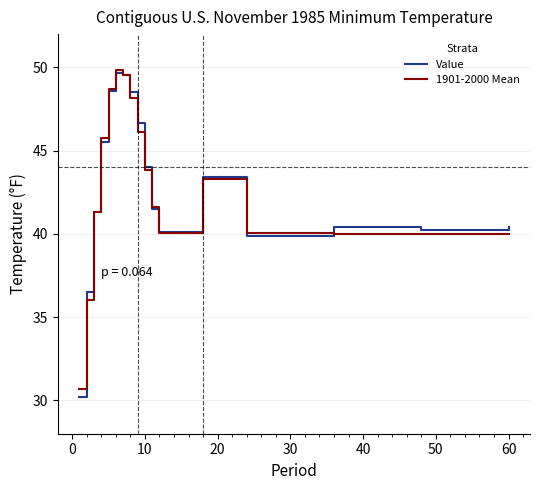

Which series has the widest spread of values?

Value